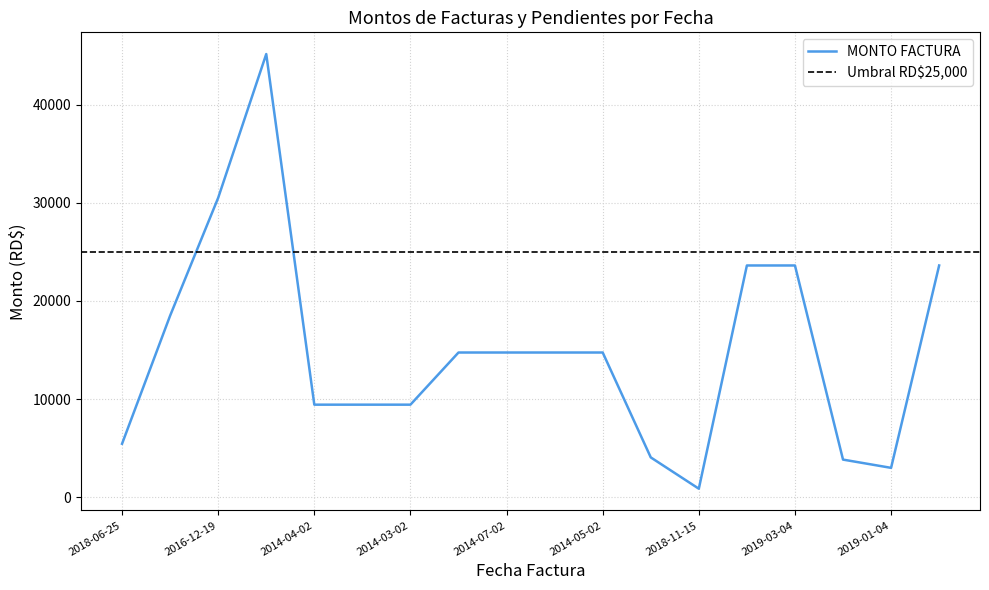

What is the sum of the values at 2019-04-01 and 2018-11-15?

24495.2